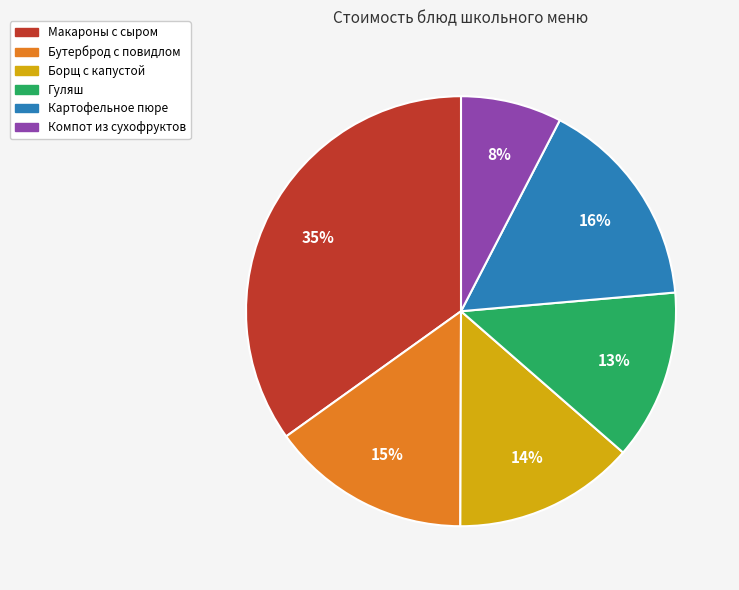

Does any single category account for the majority?

No